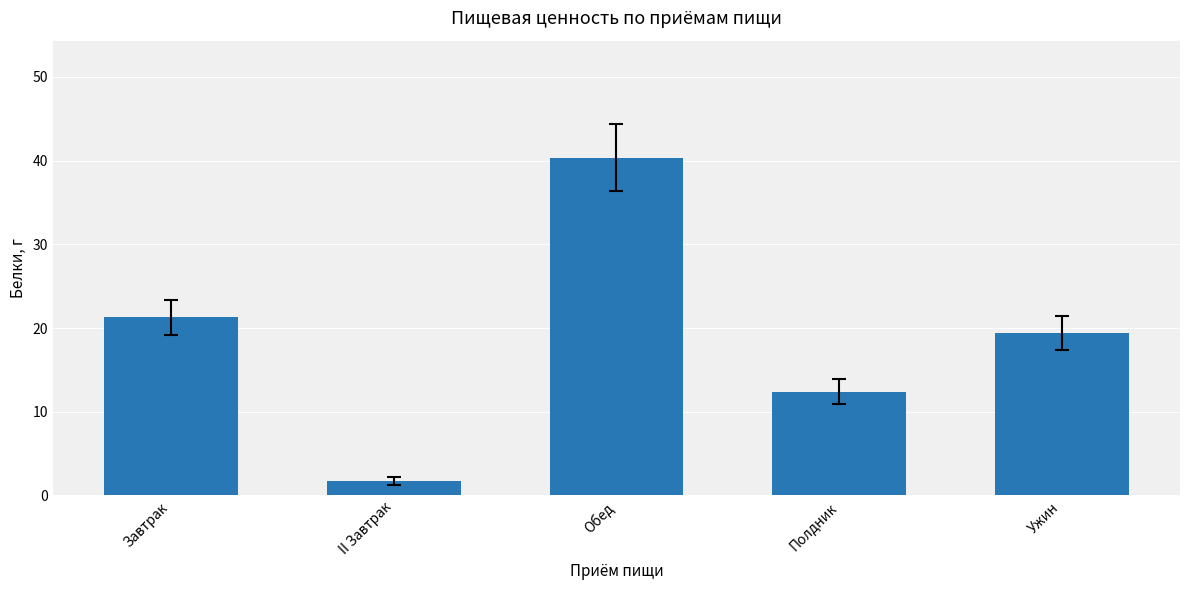

How many data points are less than 19?

2